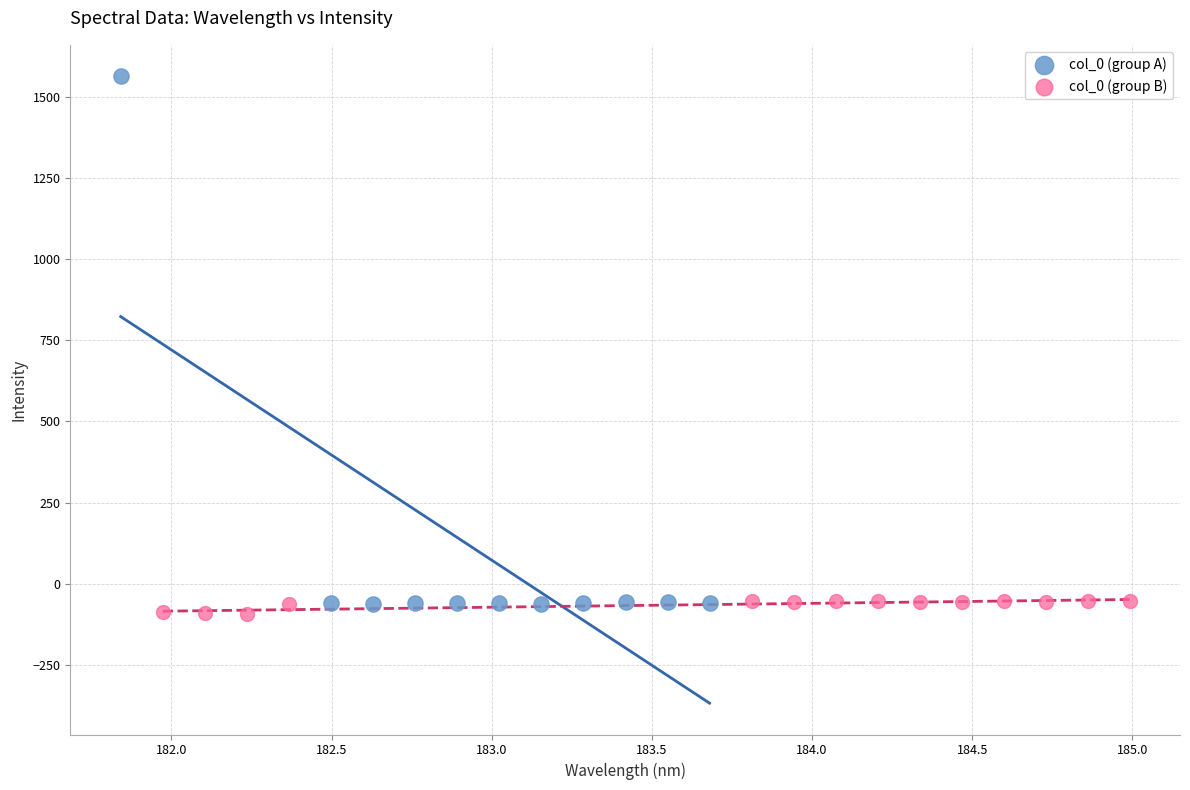

Which series has the widest spread of Y values?

col_0 (group A)